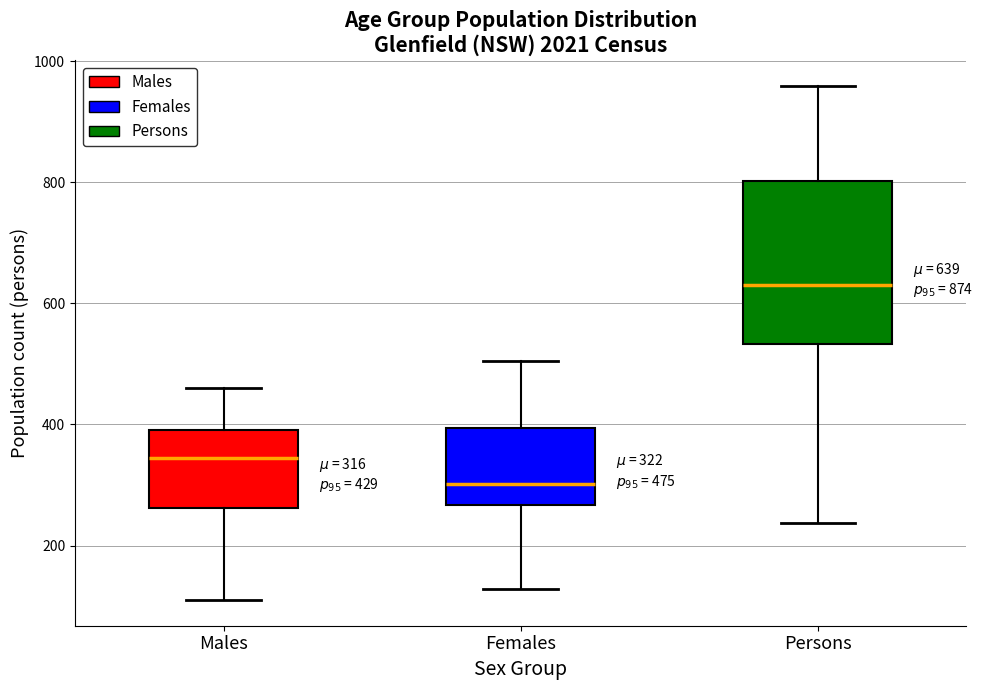

Which box is the tallest, from its lower edge to its upper edge?

Persons